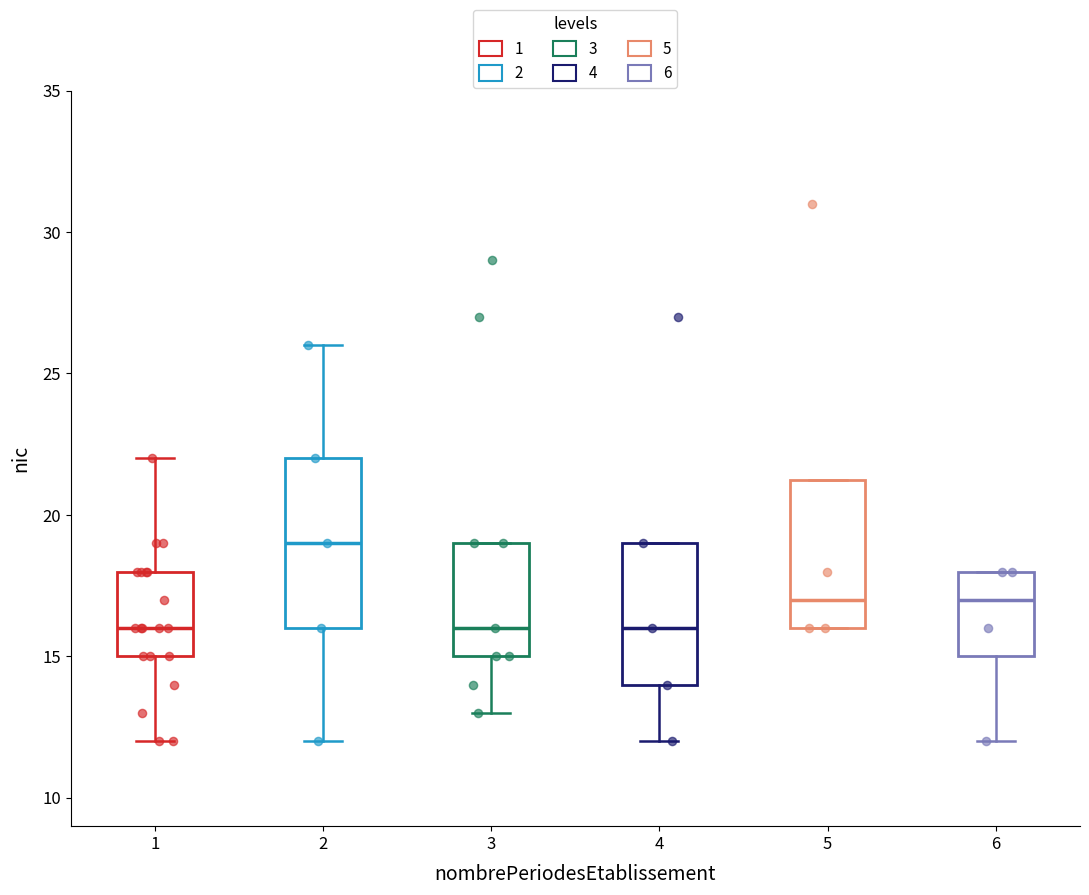

Where is the upper edge of the box at x = 5 on the y-axis? The values are not printed on the chart, so give them approximately, as read against the axis.

21.5